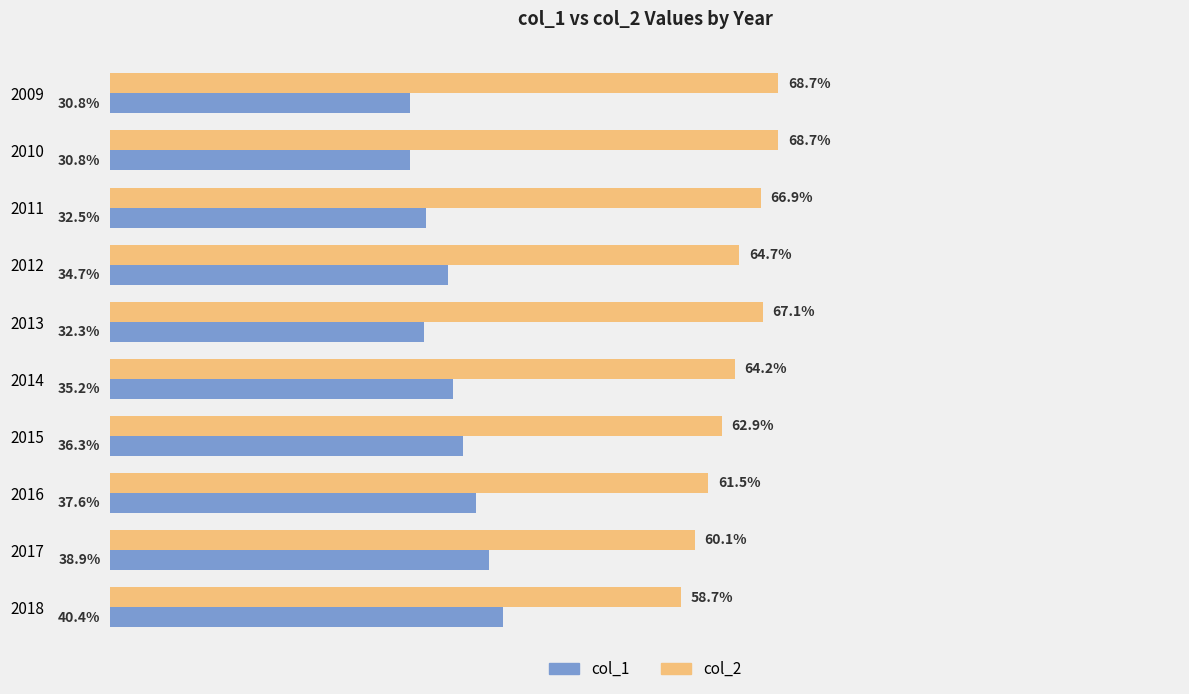

Is the value of col_1 at 2010 greater than the value of col_2 at 2016?

No